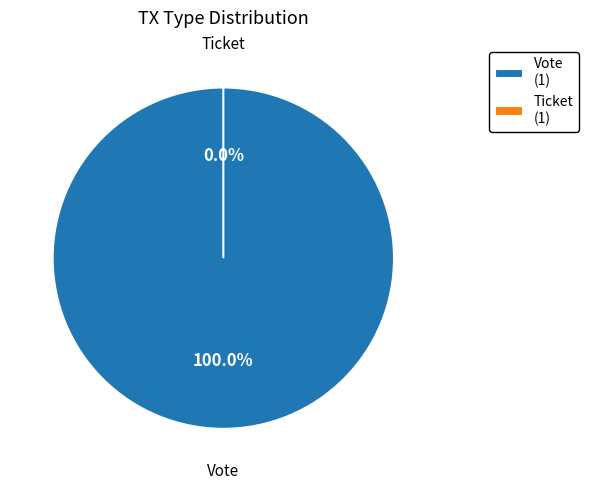

Rank the categories by value from highest to lowest.

Vote, Ticket